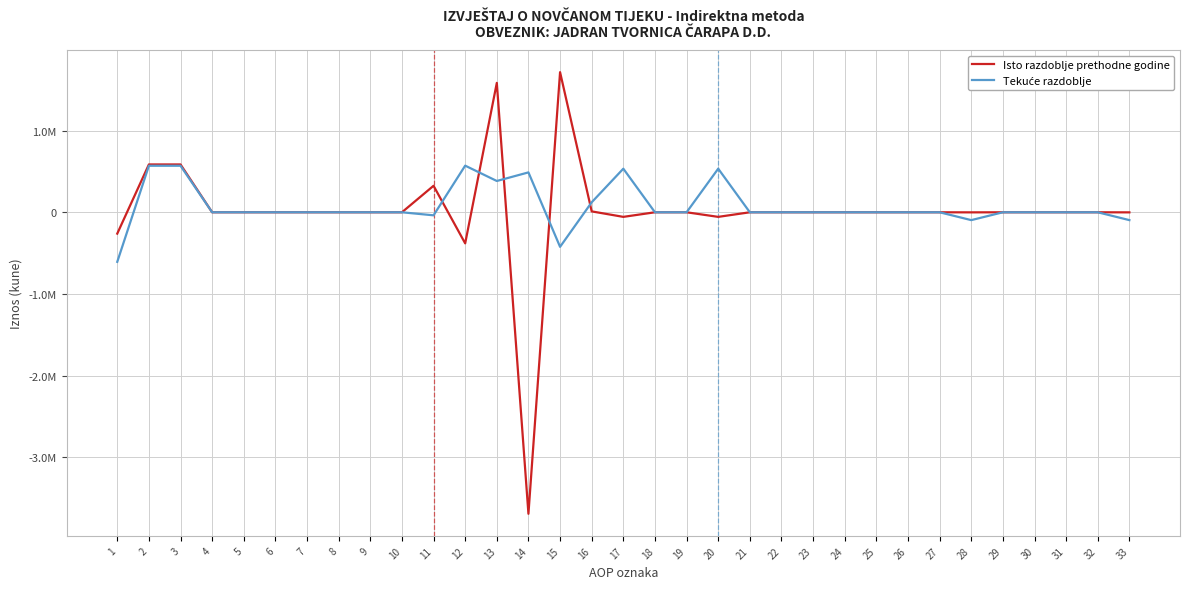

Reading left to right, extract all data points from this chart.

Isto razdoblje prethodne godine: 1=-261288	2=586000	3=586000	4=0	5=0	6=0	7=0	8=0	9=0	10=0	11=324712	12=-380870	13=1585272	14=-3693603	15=1716463	16=10998	17=-56158	18=0	19=0	20=-56158	21=0	22=0	23=0	24=0	25=0	26=0	27=0	28=-904	29=0	30=0	31=0	32=0	33=-904
Tekuće razdoblje: 1=-607106	2=569900	3=569900	4=0	5=0	6=0	7=0	8=0	9=0	10=0	11=-37206	12=571294	13=383421	14=488760	15=-423306	16=122419	17=534088	18=0	19=0	20=534088	21=0	22=0	23=0	24=0	25=0	26=0	27=0	28=-96058	29=0	30=0	31=0	32=0	33=-96058